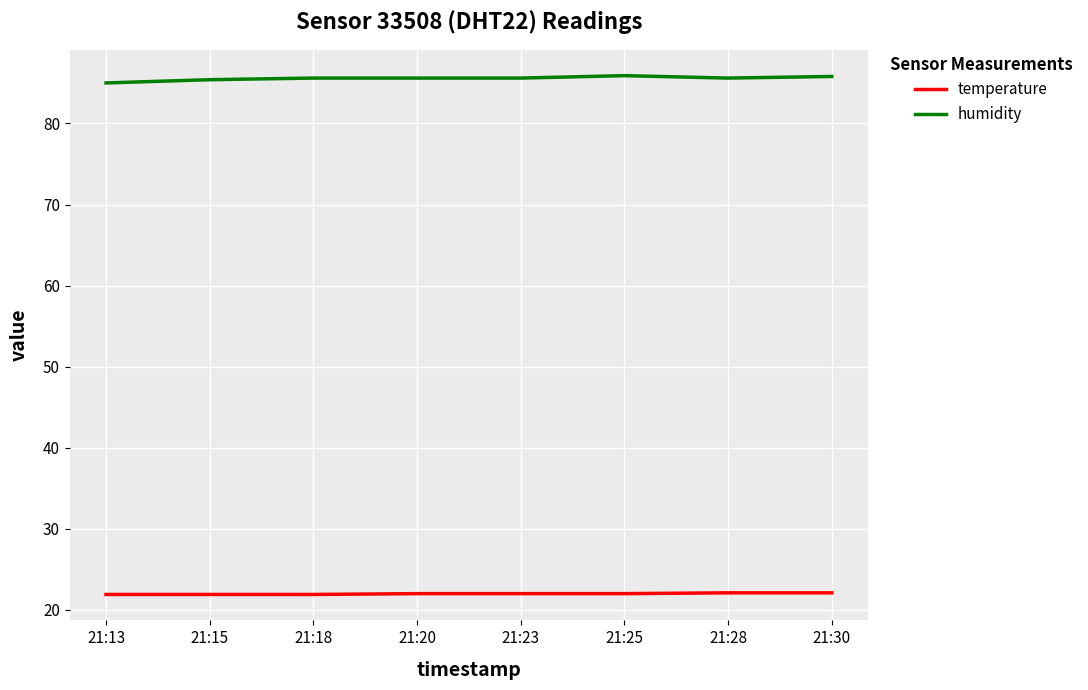

What is the difference between the maximum and minimum values in the humidity series?

0.9